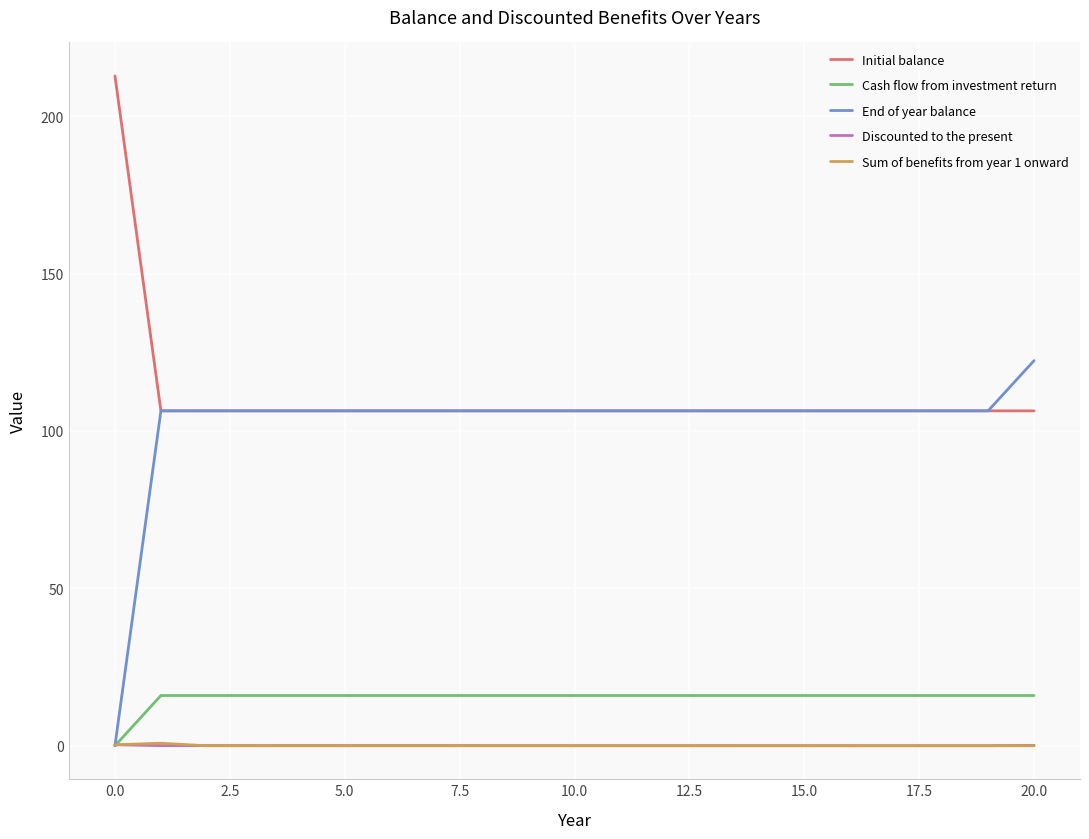

What is the greatest value displayed?

212.8